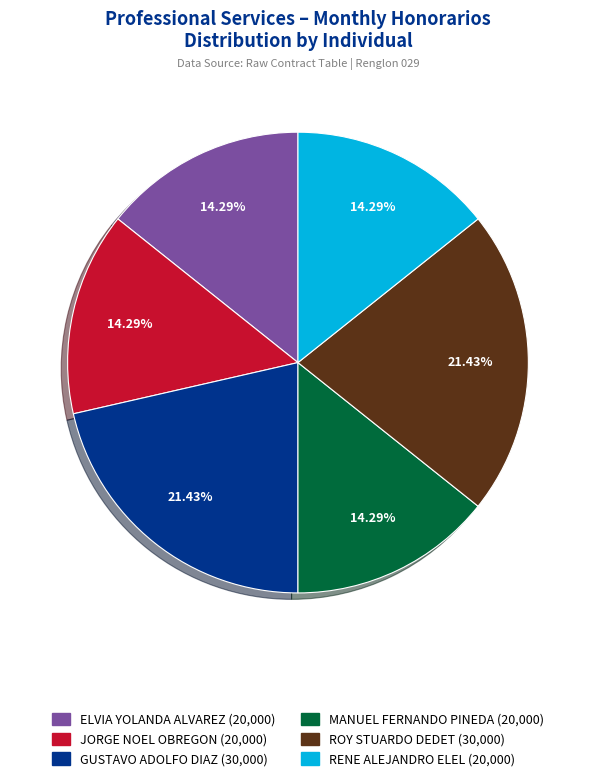

Does any single category account for the majority?

No